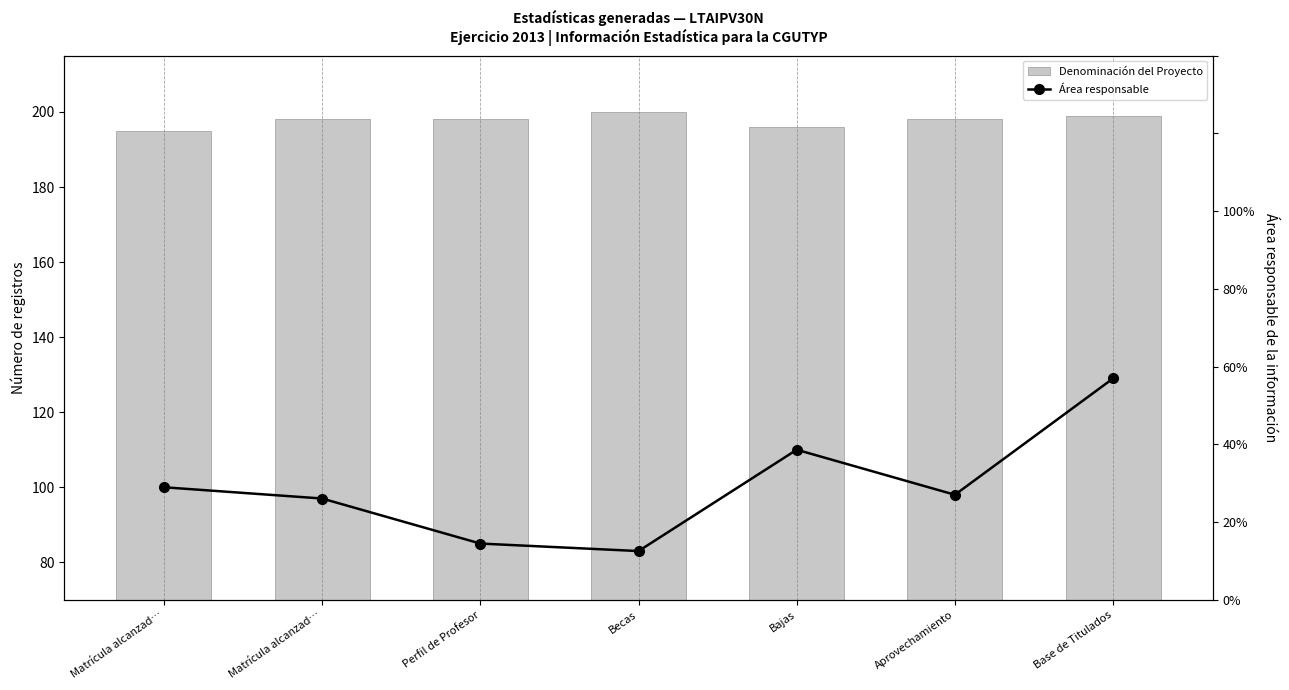

How many Denominación del Proyecto values are between 196 and 199?

5